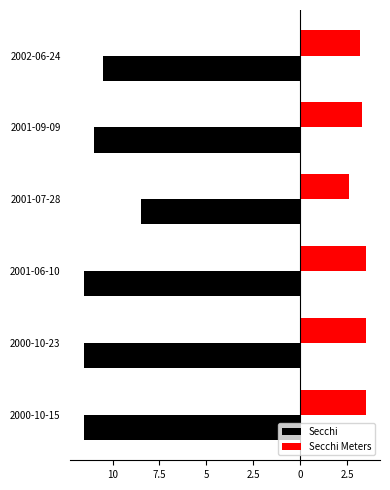

Which series has the widest spread of values?

Secchi